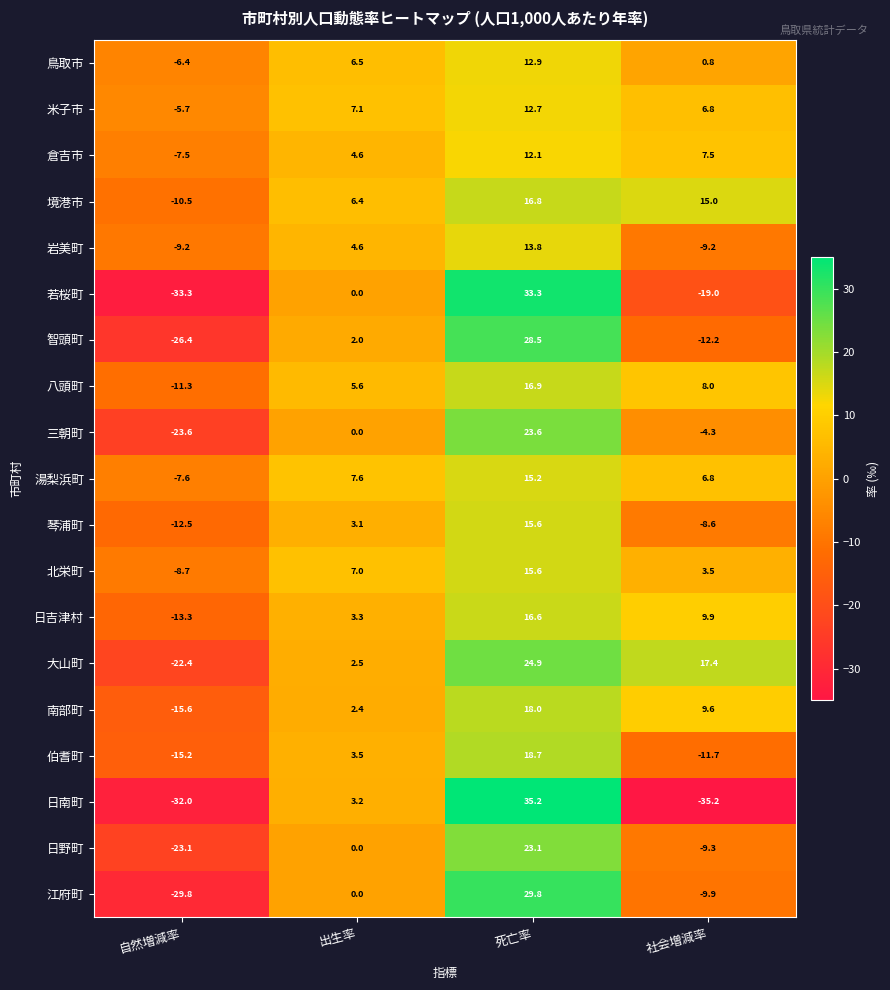

What is the total value across all series at 死亡率?

383.3